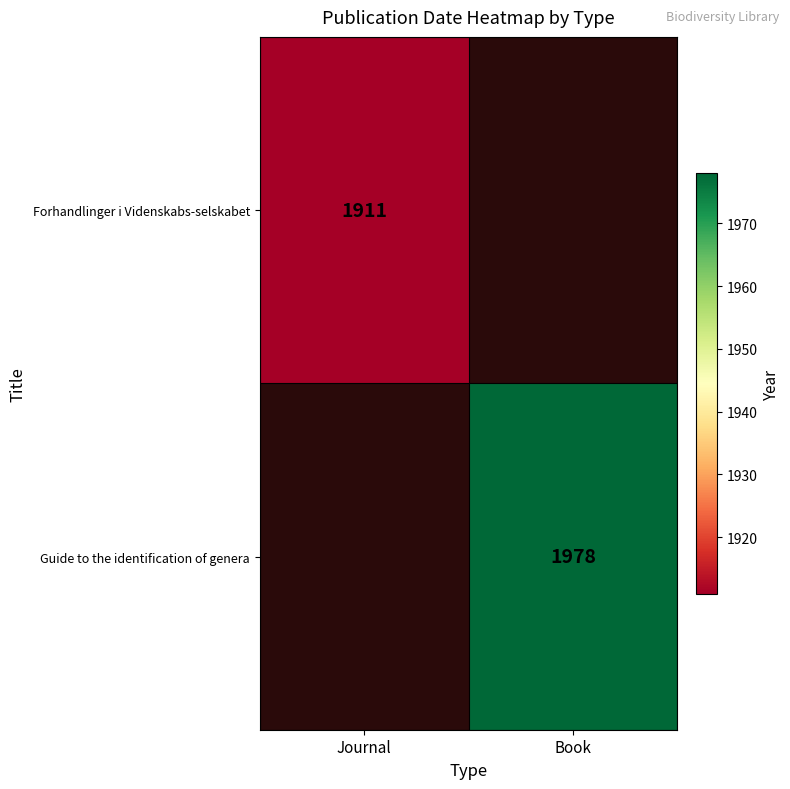

The Forhandlinger i Videnskabs-selskabet series shows 2711 at Journal. True or false?

False